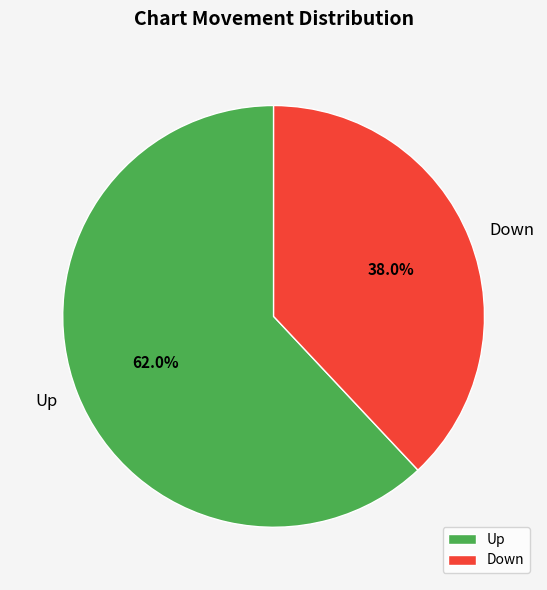

To the nearest percent, what is the combined percentage of Down and Up?

100%